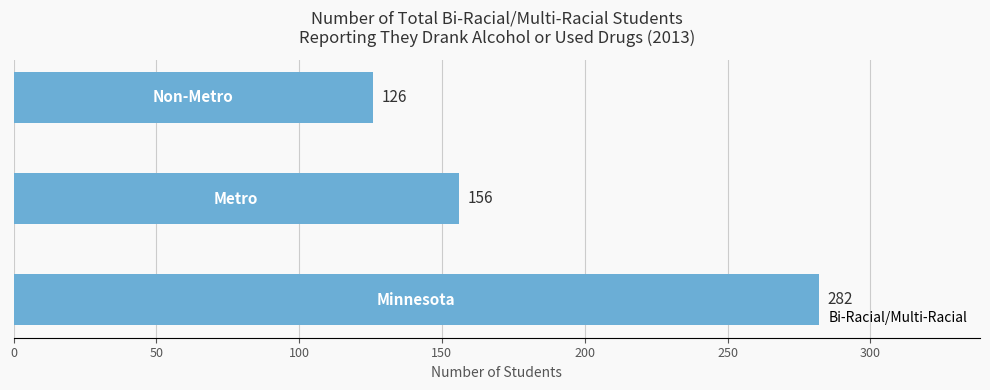

How many values are between 126 and 282?

3